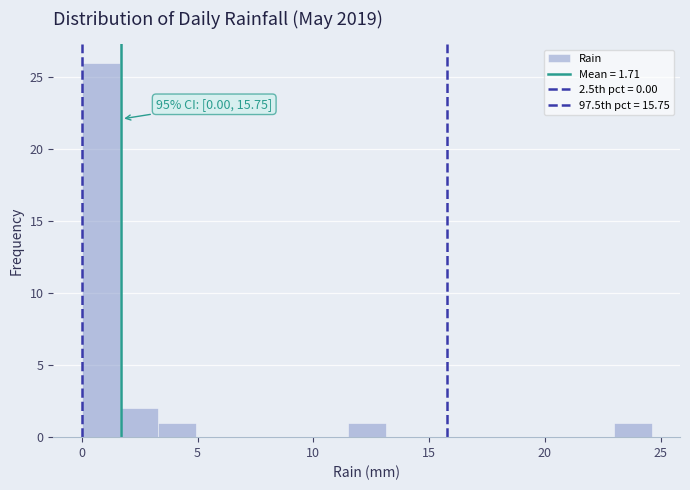

Read against the x-axis, roughly where is the centre of the tallest bar?

1.0